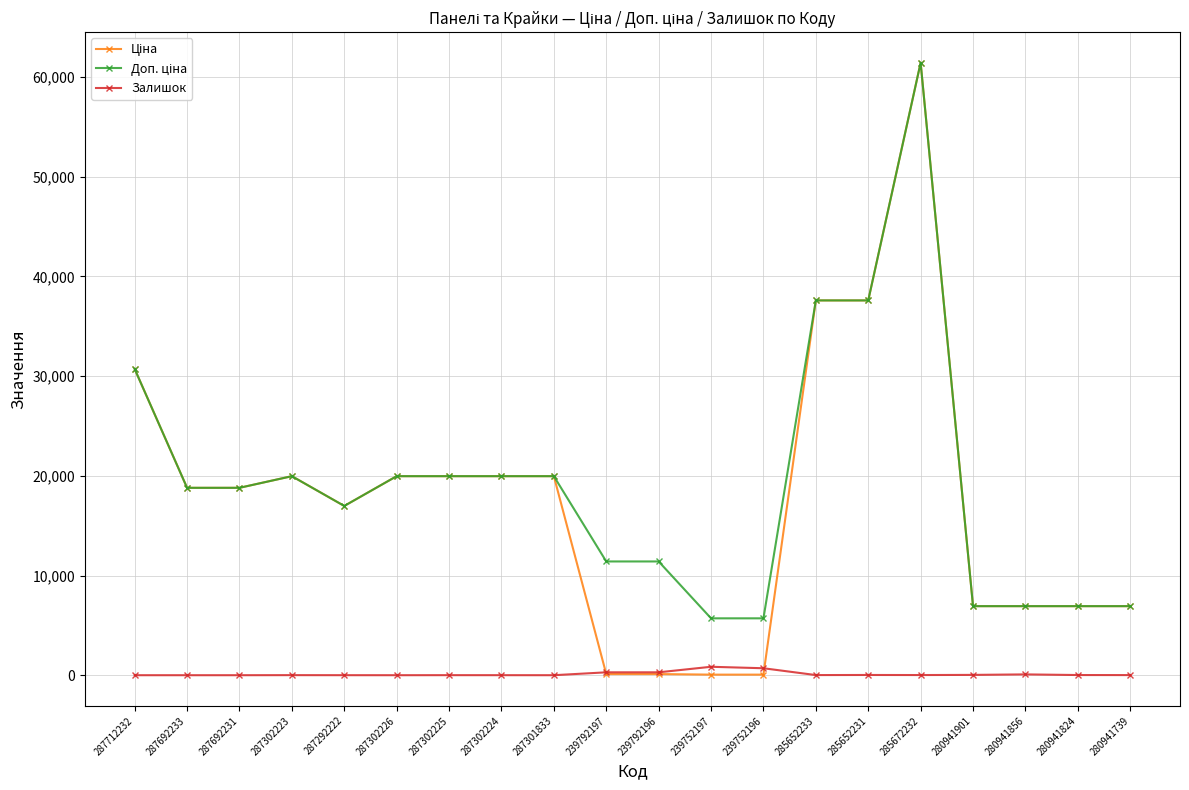

True or false: Залишок has a value of 3.0 at 287302224.

True